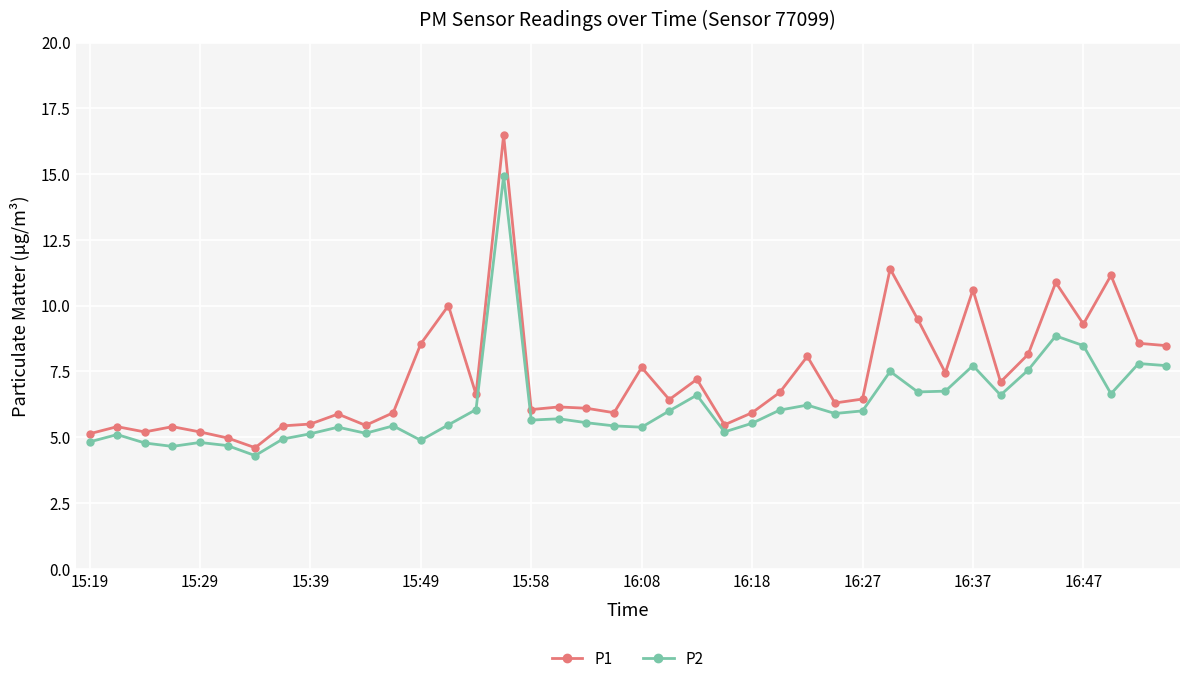

What are all the series names shown in the legend?

P1, P2